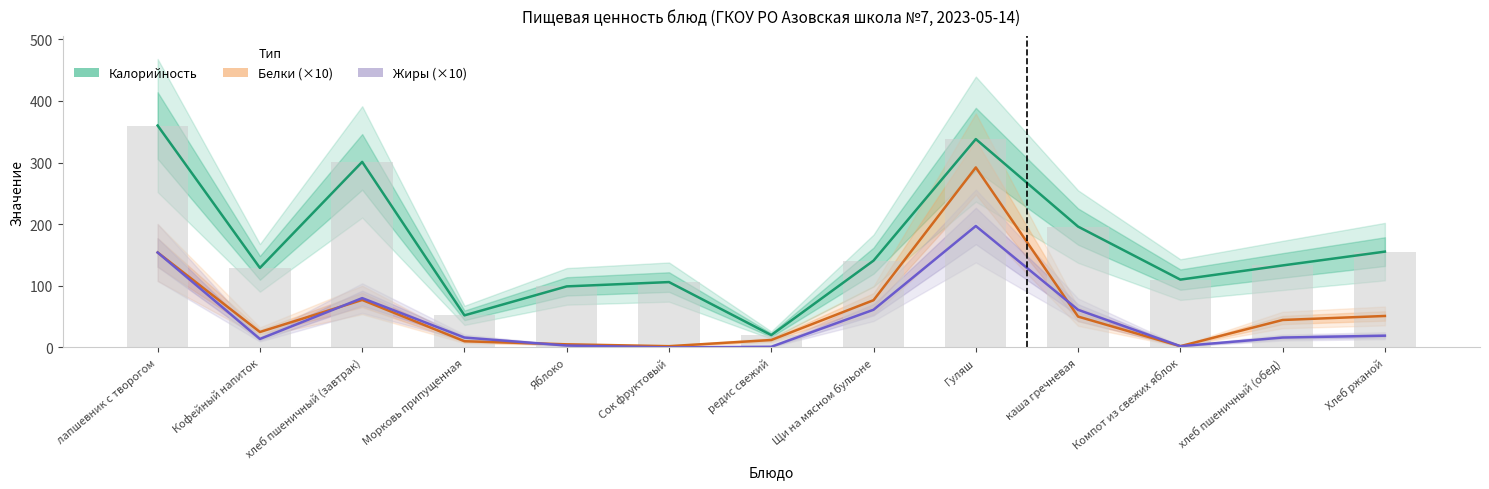

The value of Белки (×10) at хлеб пшеничный (завтрак) is 77.0. True or false?

True